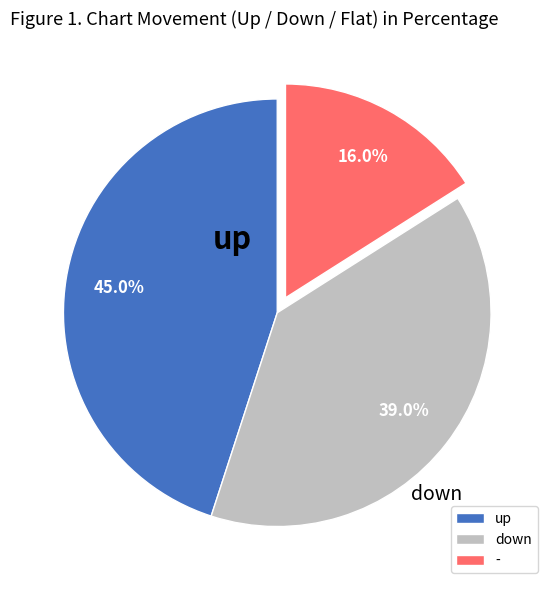

What is the smallest slice in the pie chart?

-